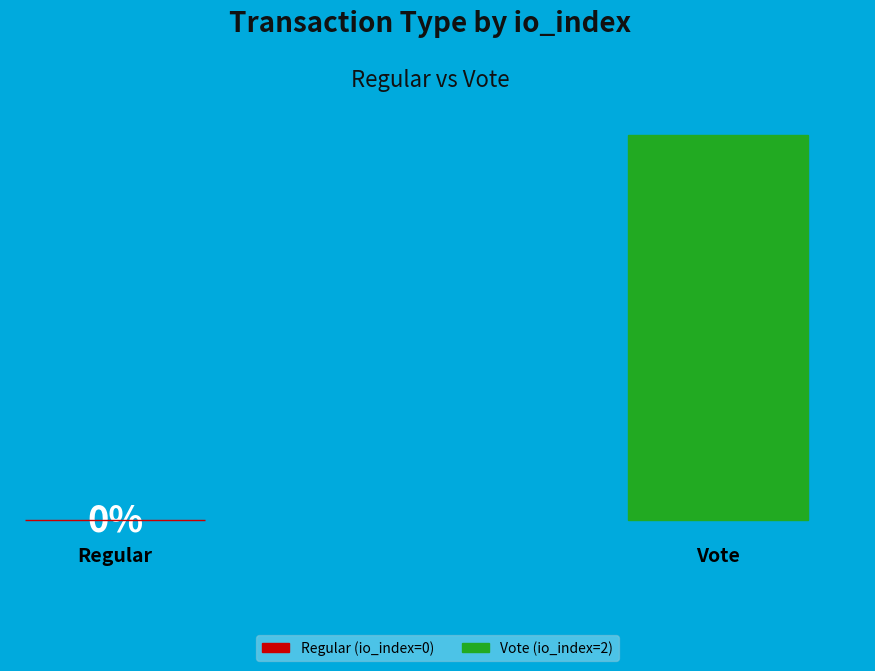

To the nearest percent, what portion does Vote (io_index=2) represent?

100%